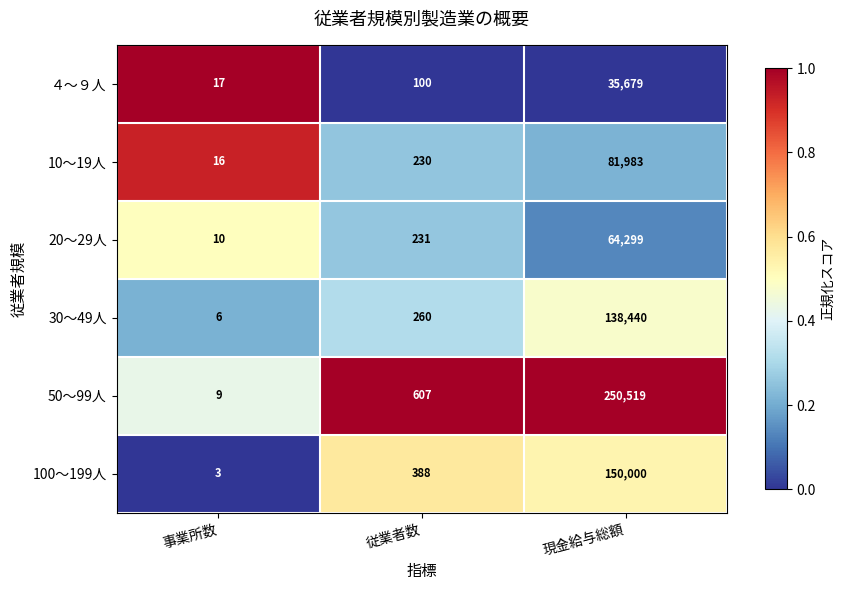

What is the difference between the second highest and minimum values in the 20～29人 series?

221